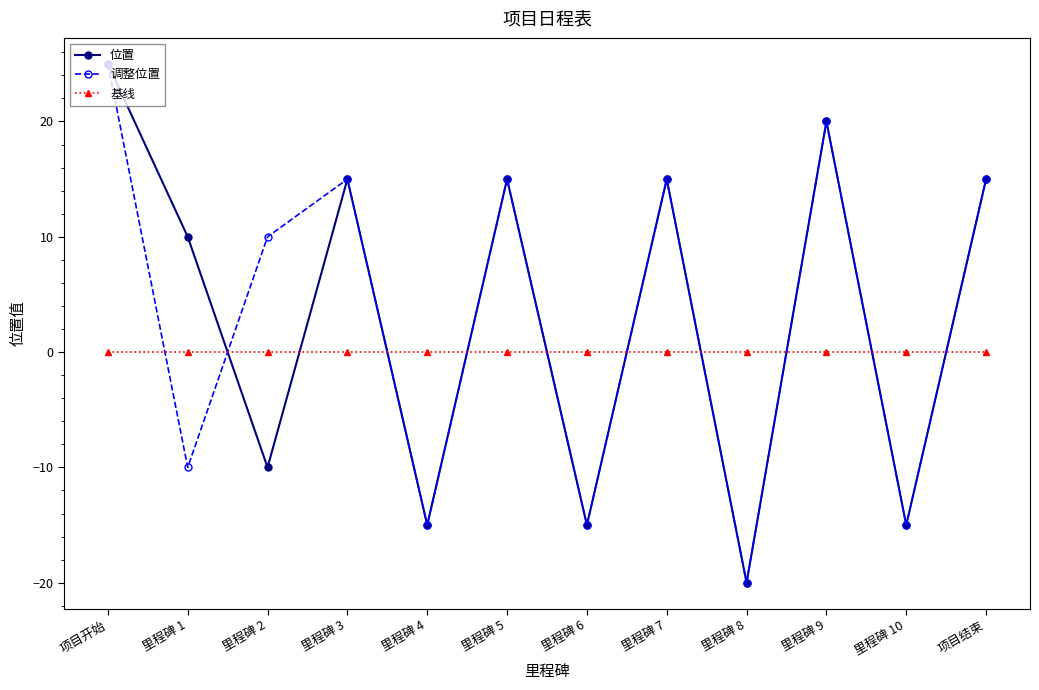

Between 里程碑 1 and 里程碑 6, which series saw the biggest shift?

位置